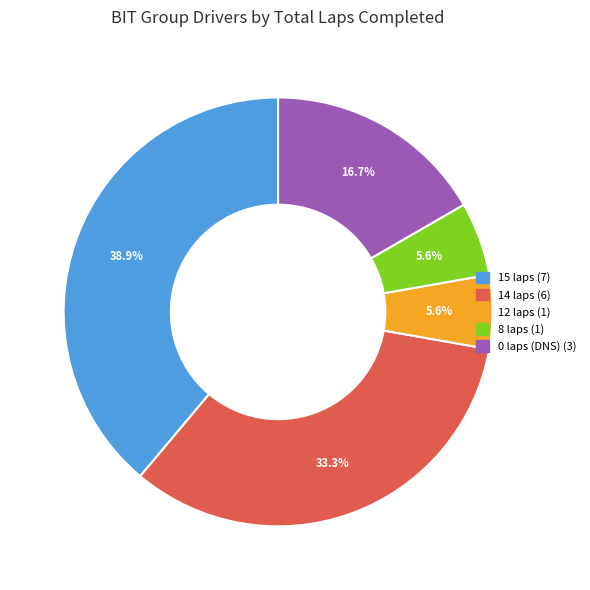

Is there any slice that represents more than half of the pie?

No